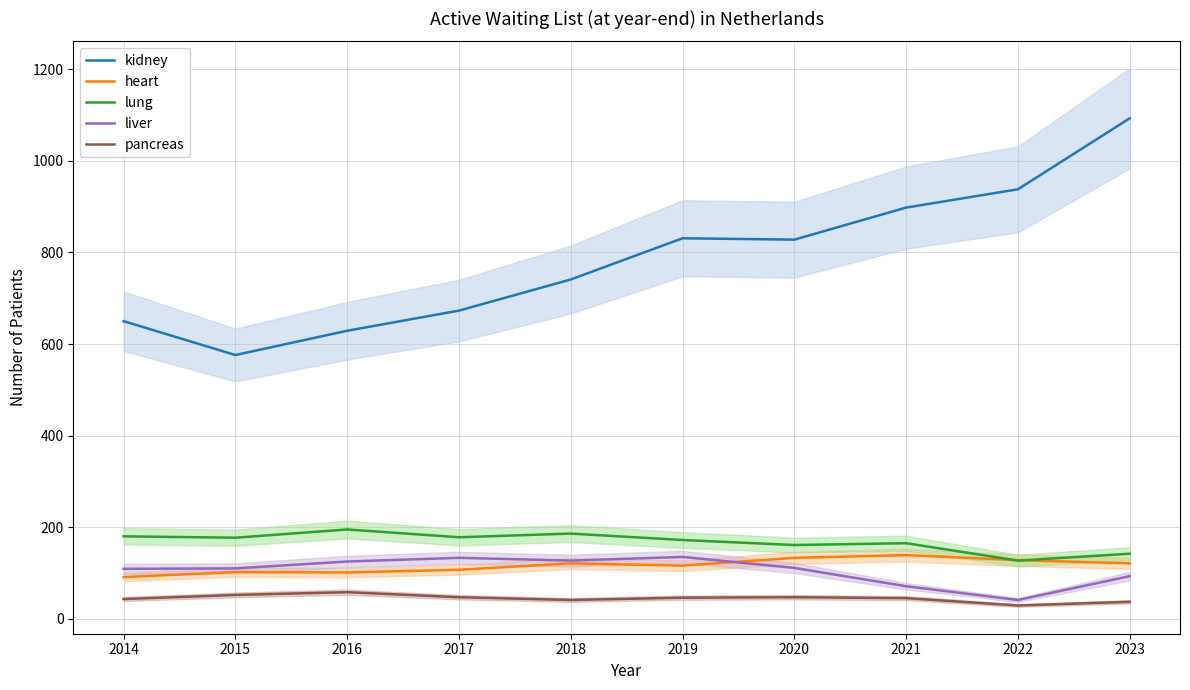

After their last crossing, which series has the higher values: liver or heart?

heart